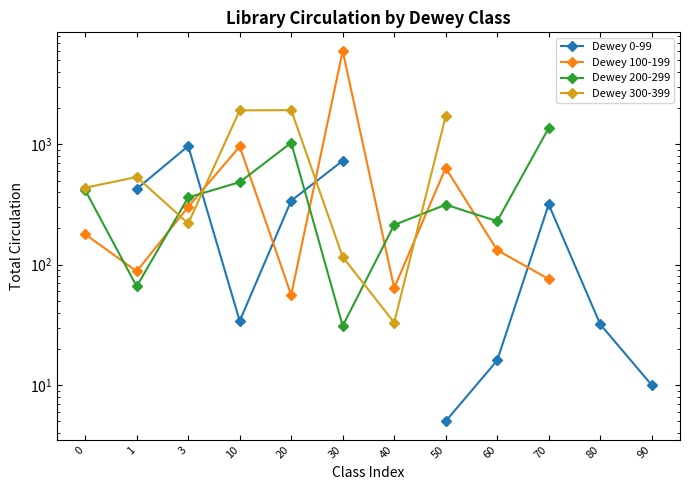

At which label does Dewey 300-399 reach its peak?

20